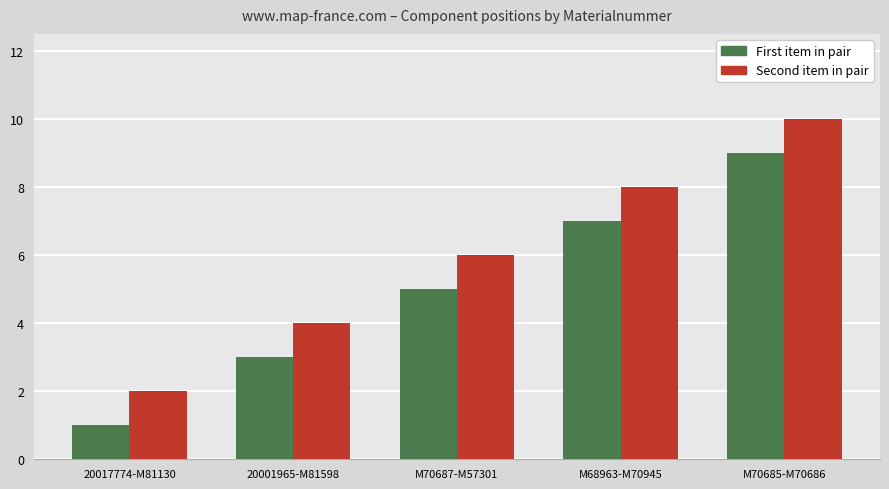

Which category has the highest value in the First item in pair series?

M70685-M70686